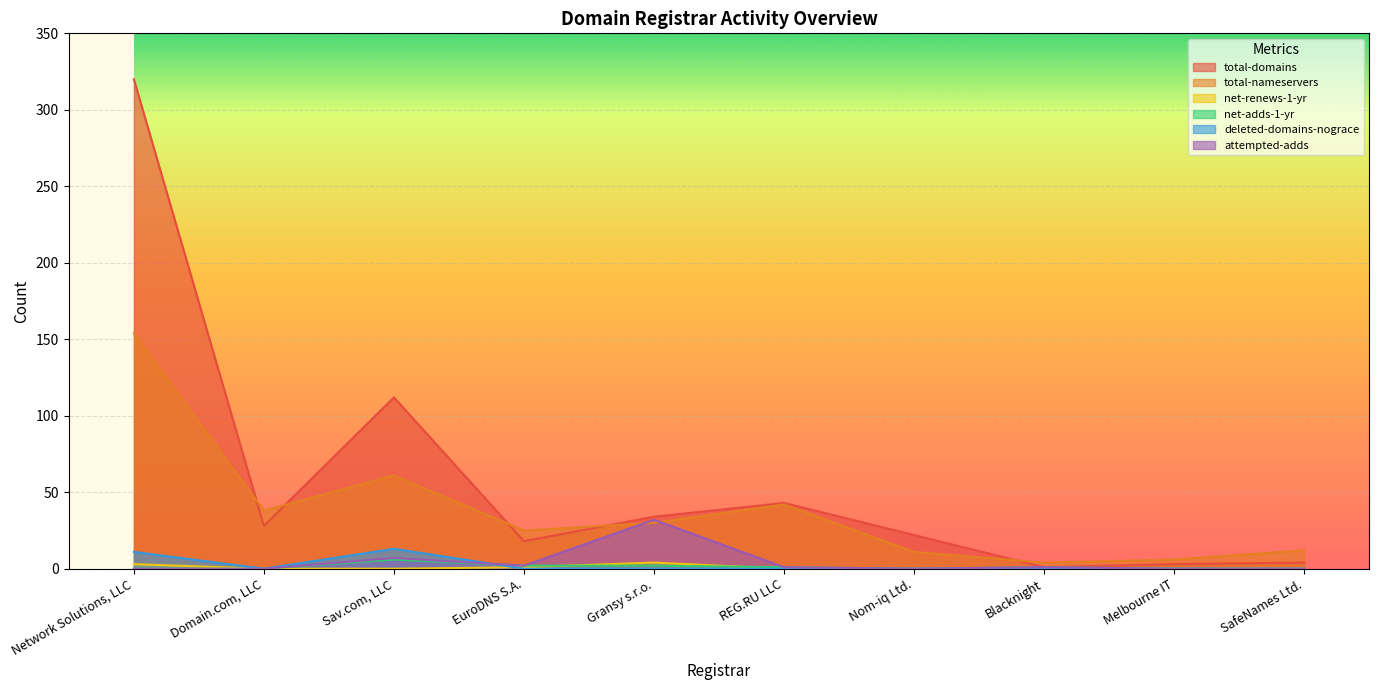

Is it true that total-domains equals 12 at Domain.com, LLC?

False